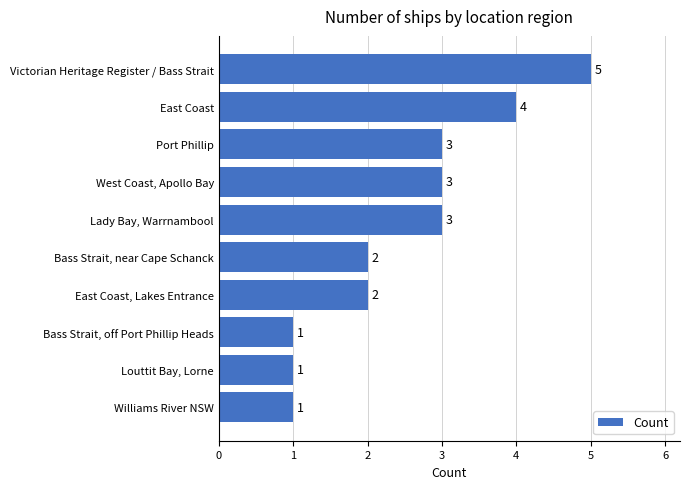

How many categories are shown in the chart?

10